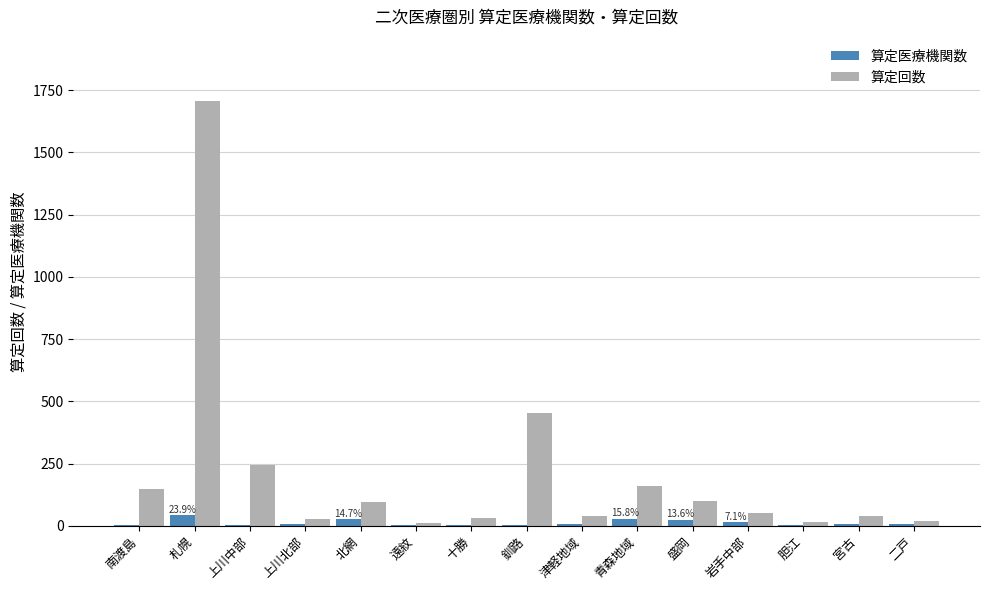

The 算定回数 series shows 2404 at 札幌. True or false?

False